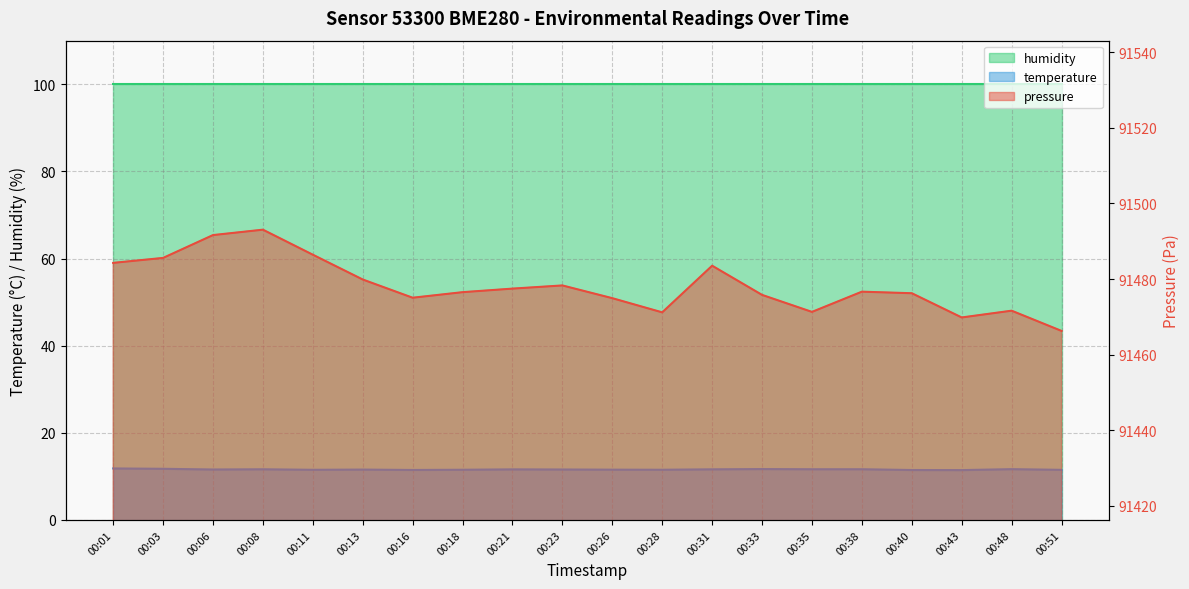

Is it true that pressure equals 91493.1 at 00:08?

True